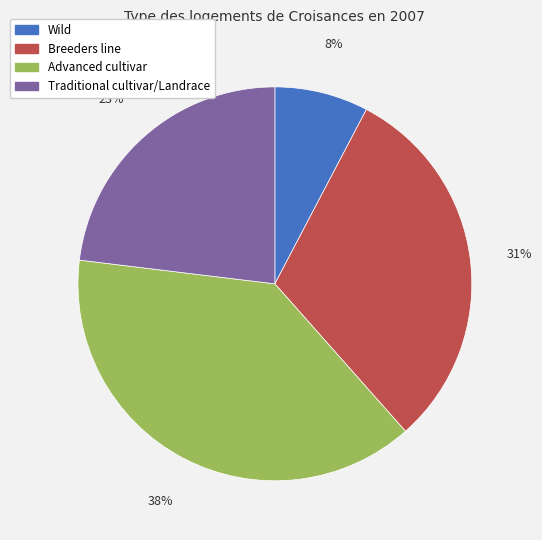

Count the number of slices in the pie.

4